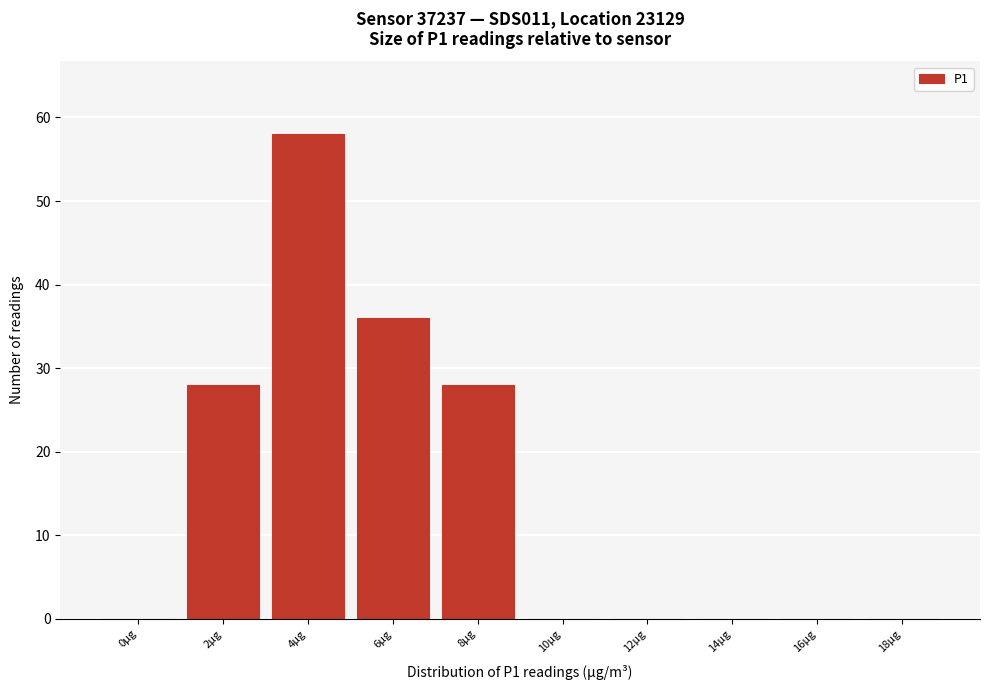

Reading right to left, what are all the values shown in this chart?

18µg=0	16µg=0	14µg=0	12µg=0	10µg=0	8µg=28	6µg=36	4µg=58	2µg=28	0µg=0